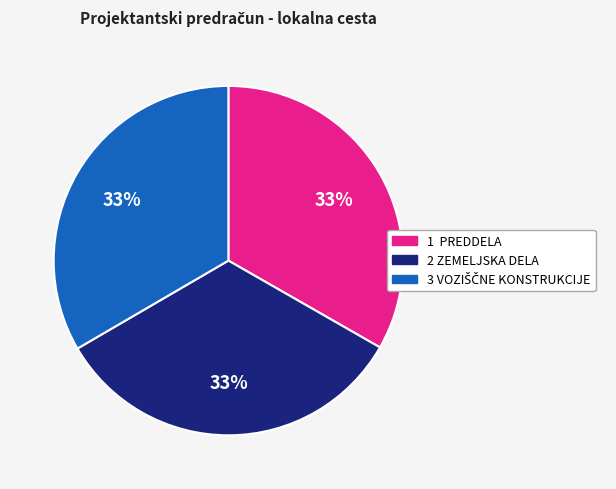

To the nearest percent, what portion does 2 ZEMELJSKA DELA represent?

33%